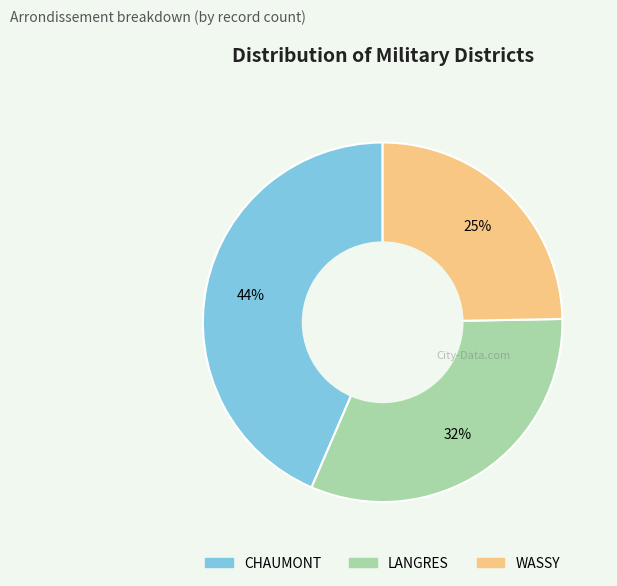

True or false: LANGRES accounts for 22% of the total.

False